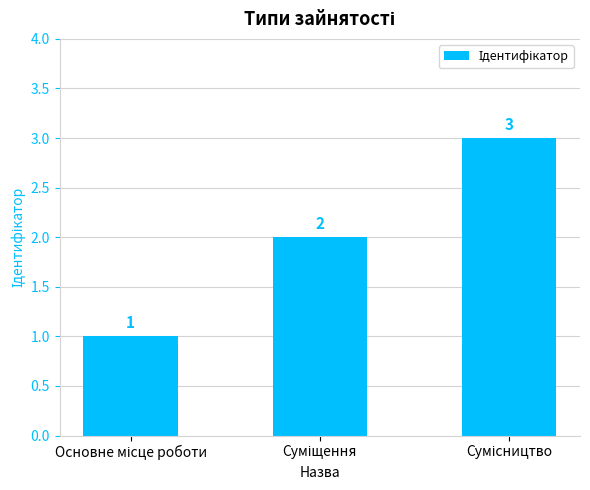

How many values are between 1 and 3?

3